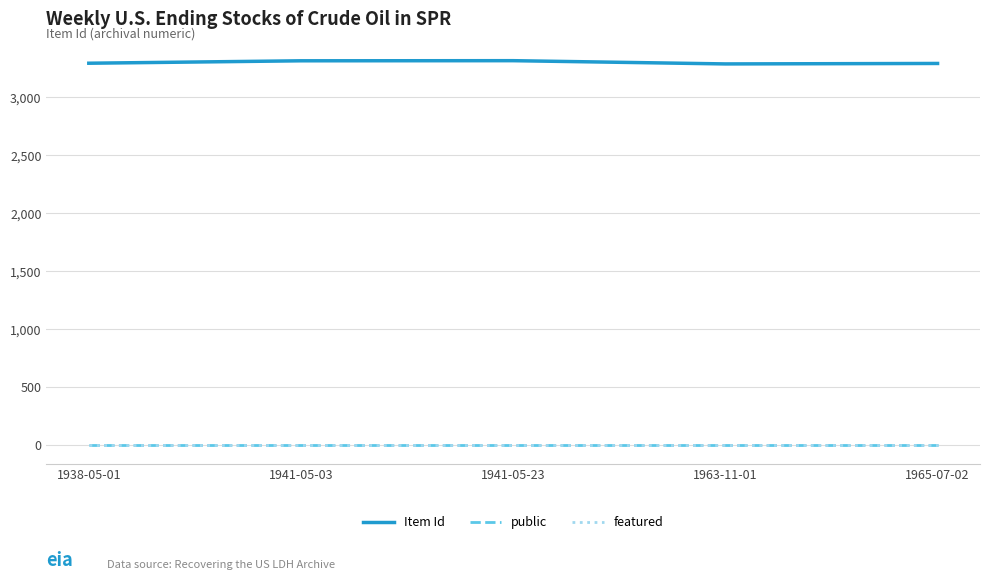

What are all the series names shown in the legend?

Item Id, public, featured